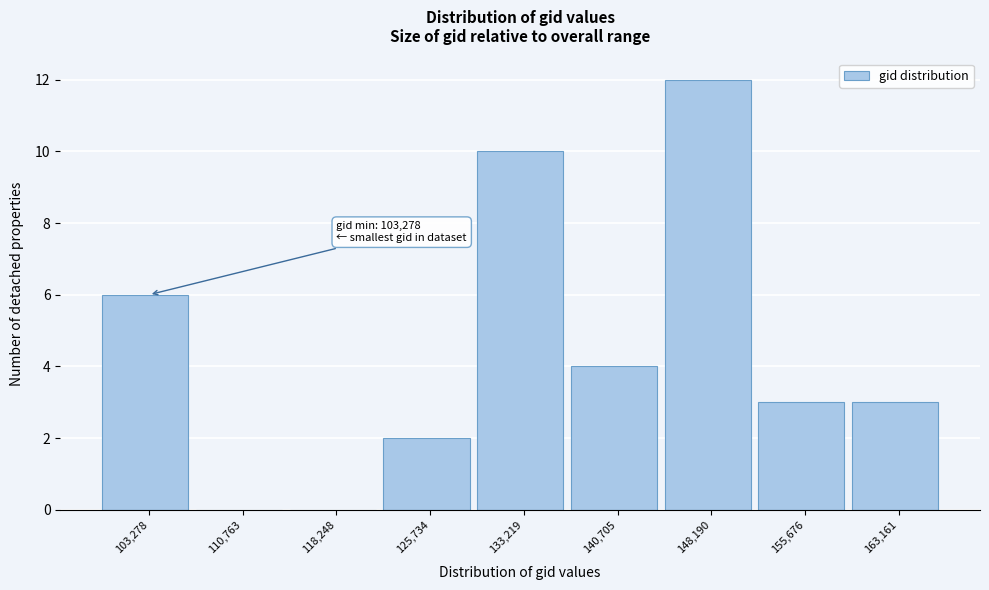

Reading left to right, what are all the values shown in this chart?

103,278=6	110,763=0	118,248=0	125,734=2	133,219=10	140,705=4	148,190=12	155,676=3	163,161=3